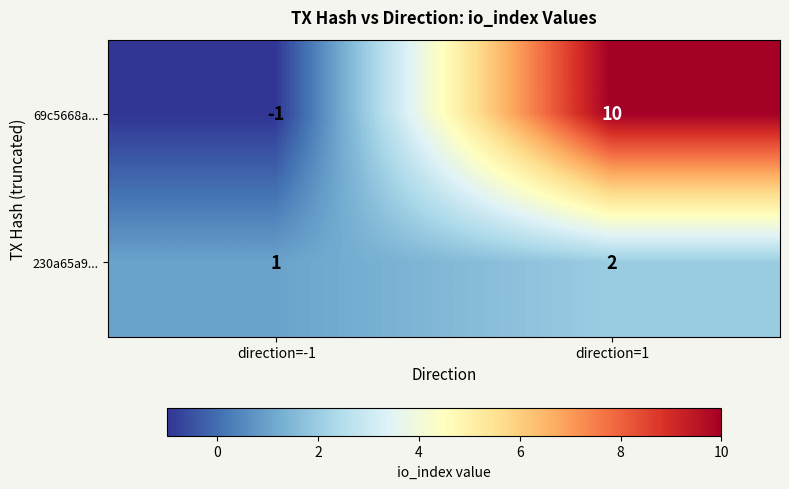

Rank the series at direction=1 from highest to lowest value.

69c5668a..., 230a65a9...